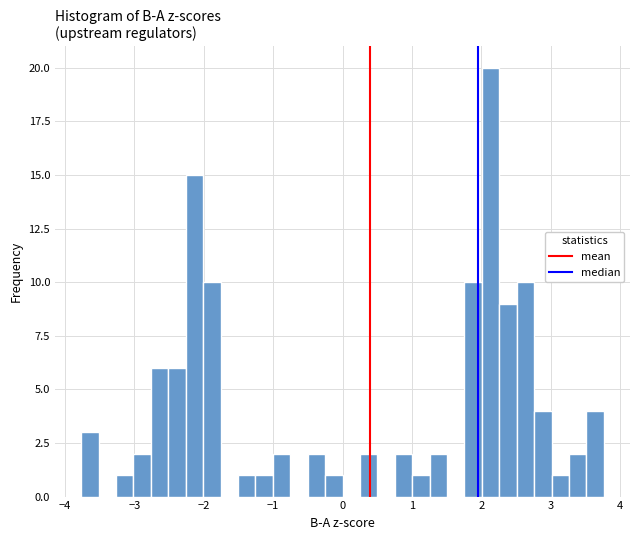

Around what value on the x-axis is the tallest bar? Give the approximate position of its centre, as read against the axis.

2.1